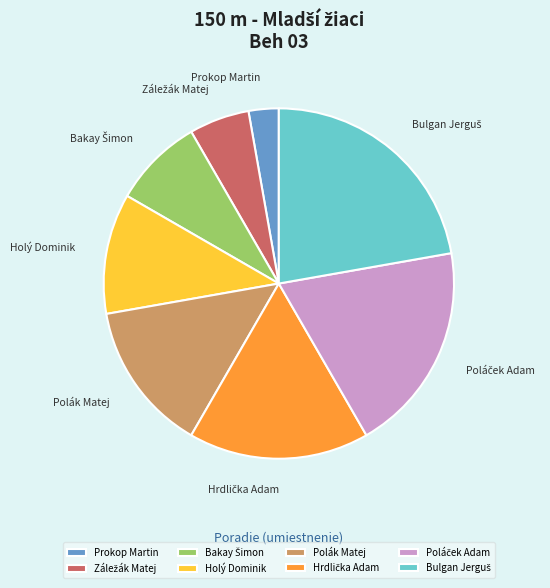

Which slice is the smallest?

Prokop Martin